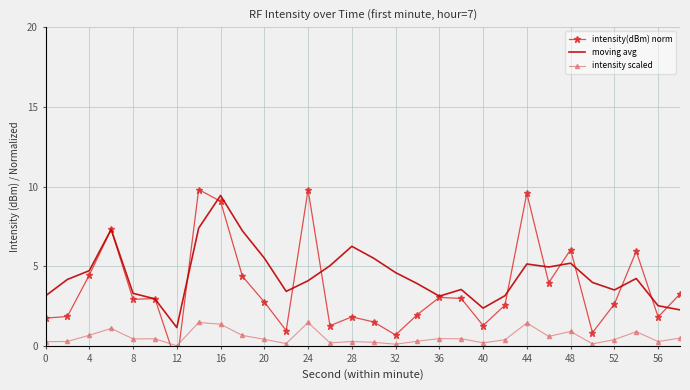

At how many categories does at least one series exceed 0?

30